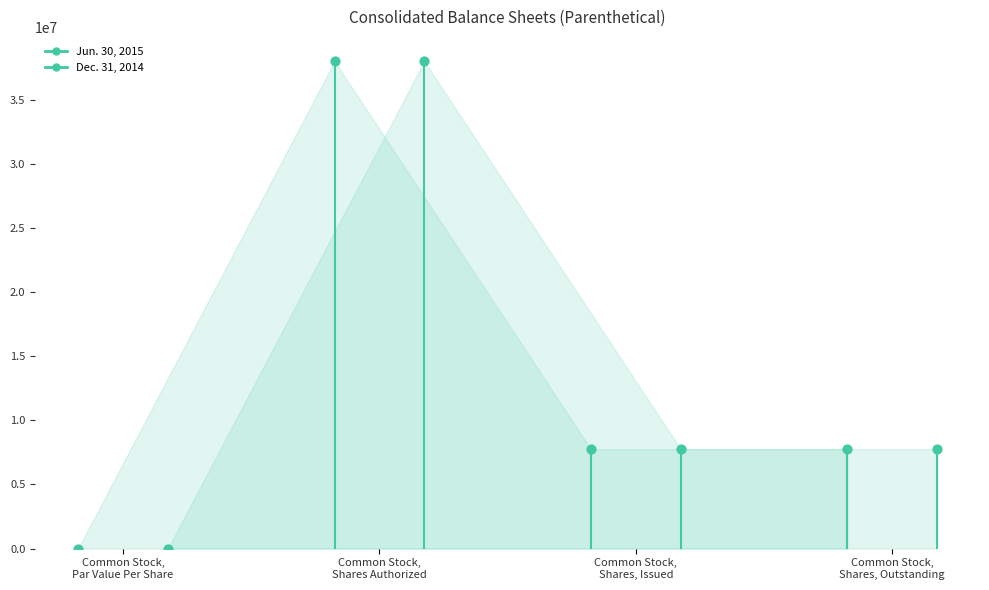

What are all the series names shown in the legend?

Jun. 30, 2015, Dec. 31, 2014